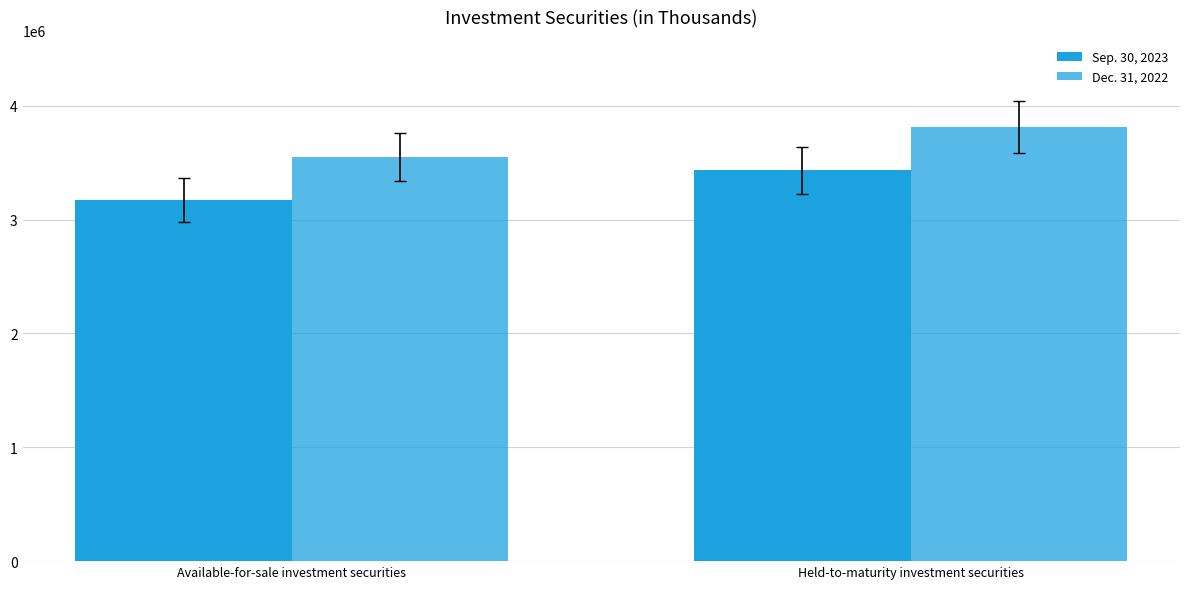

How many groups of bars are there?

2